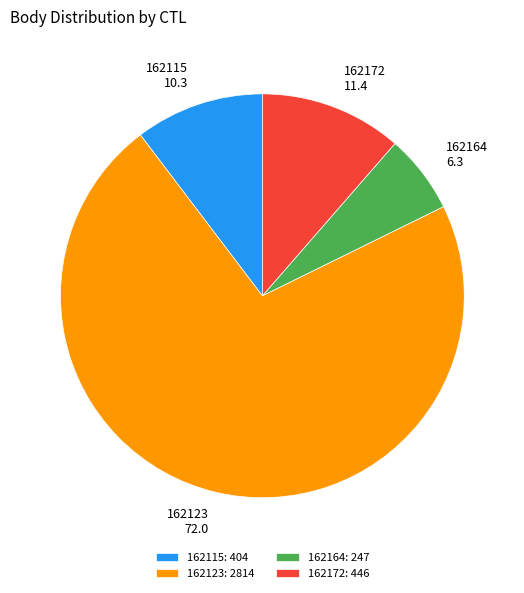

Do 162123: 2814 and 162164: 247 together represent more than half of the pie?

Yes